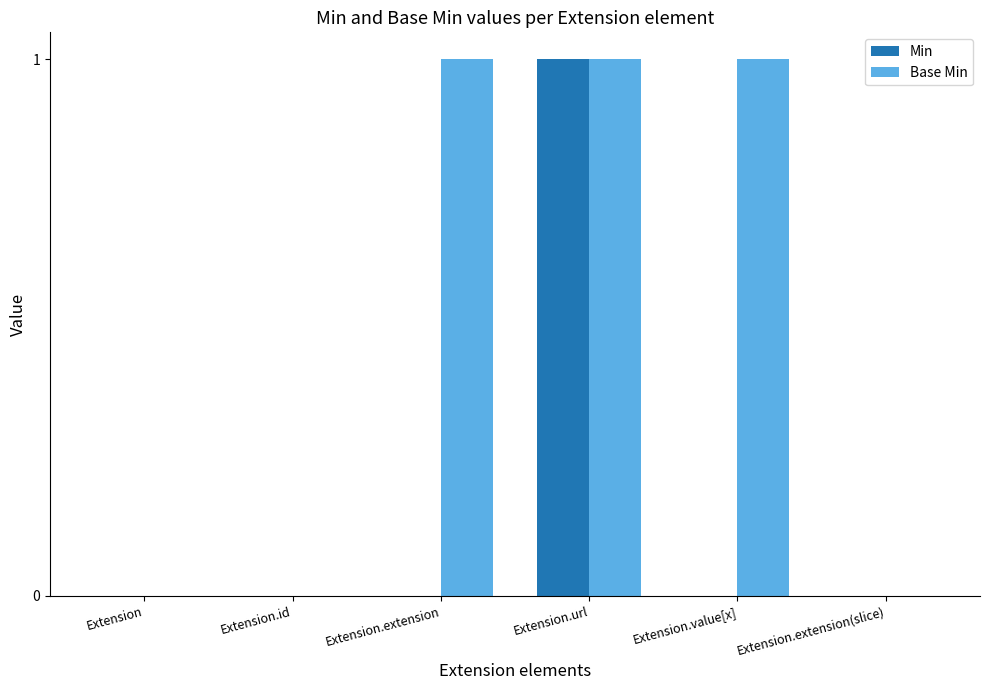

Reading left to right, what are all the values shown in this chart?

Min: 0	0	0	1	0	0
Base Min: 0	0	1	1	1	0